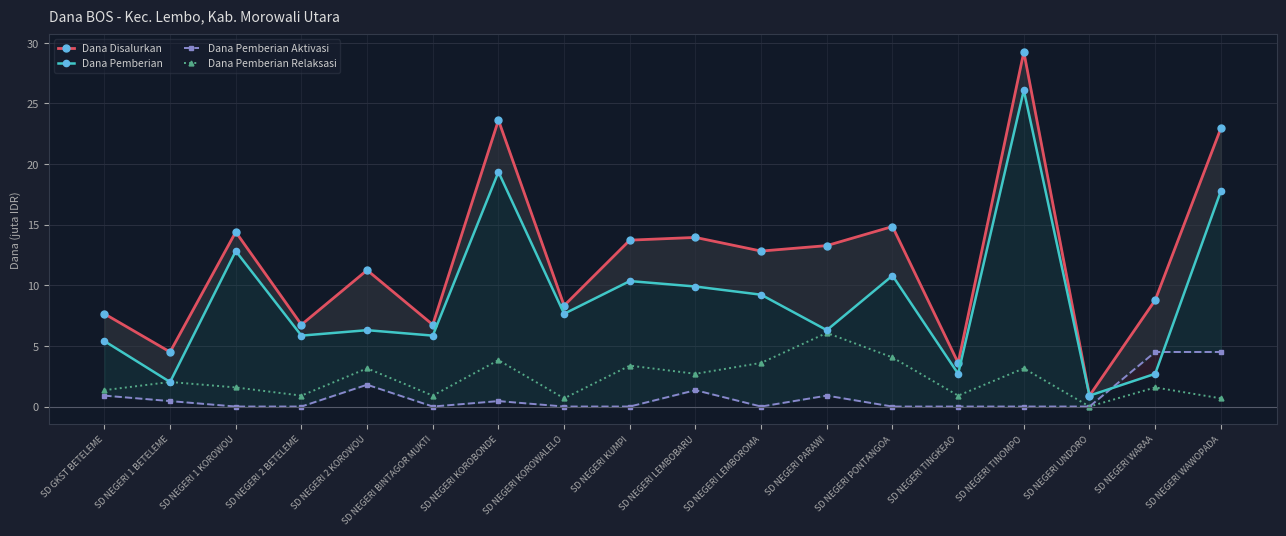

Which has a higher value, SD NEGERI LEMBOBARU or SD NEGERI LEMBOROMA?

SD NEGERI LEMBOBARU